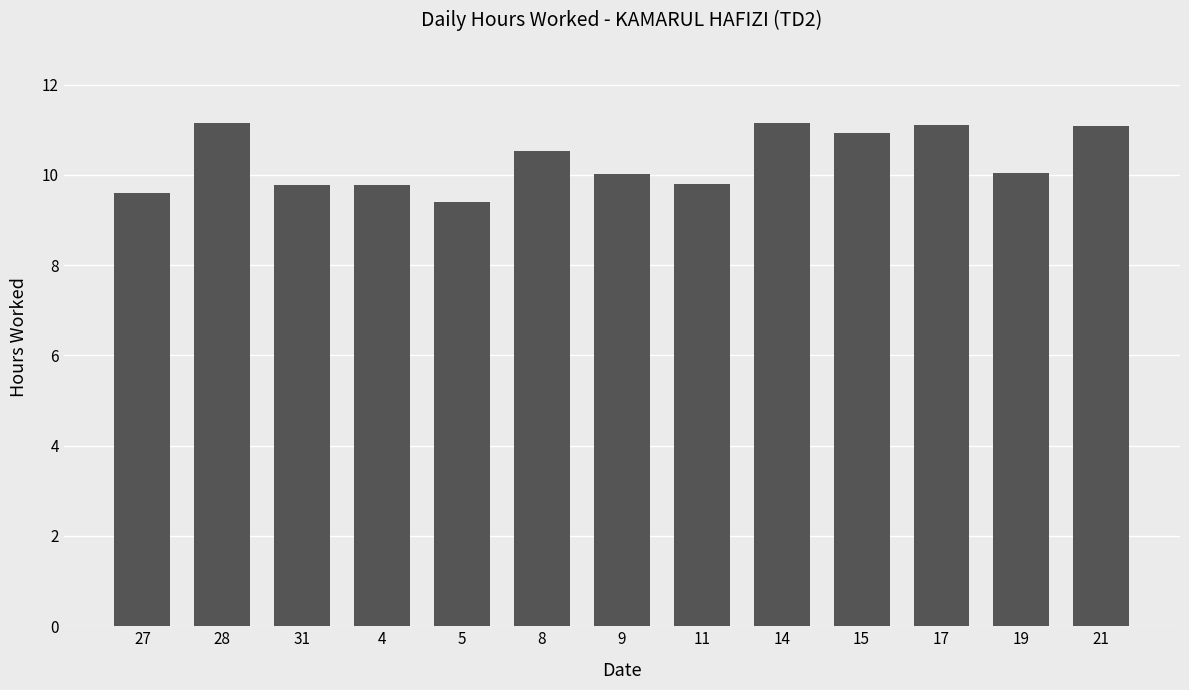

What is the sum of the values at 15 and 9?

20.9